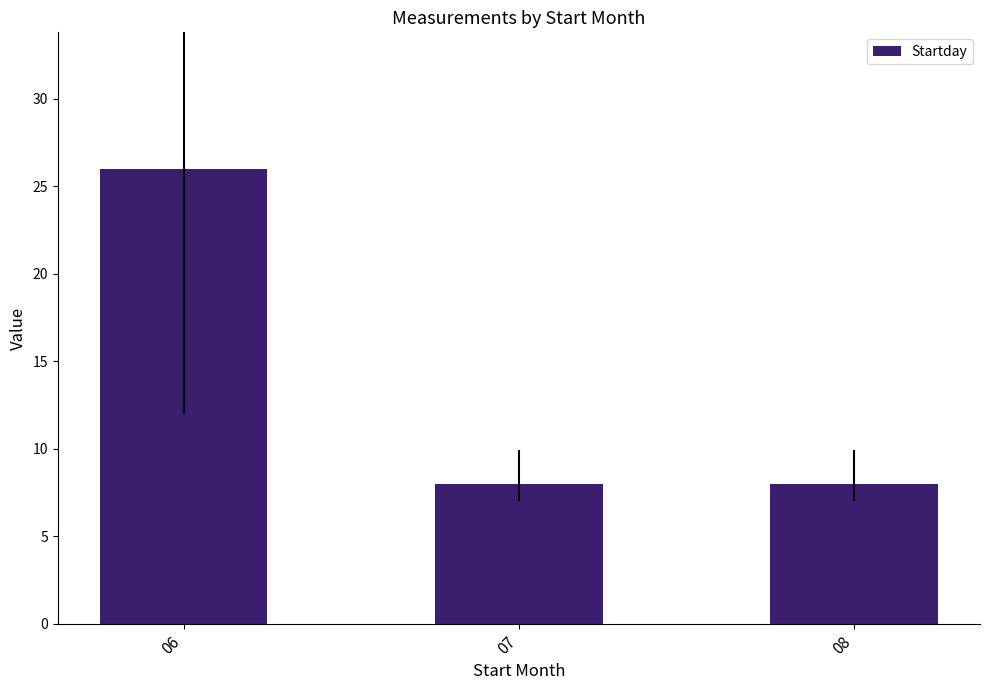

Which label corresponds to the largest value in the chart?

06